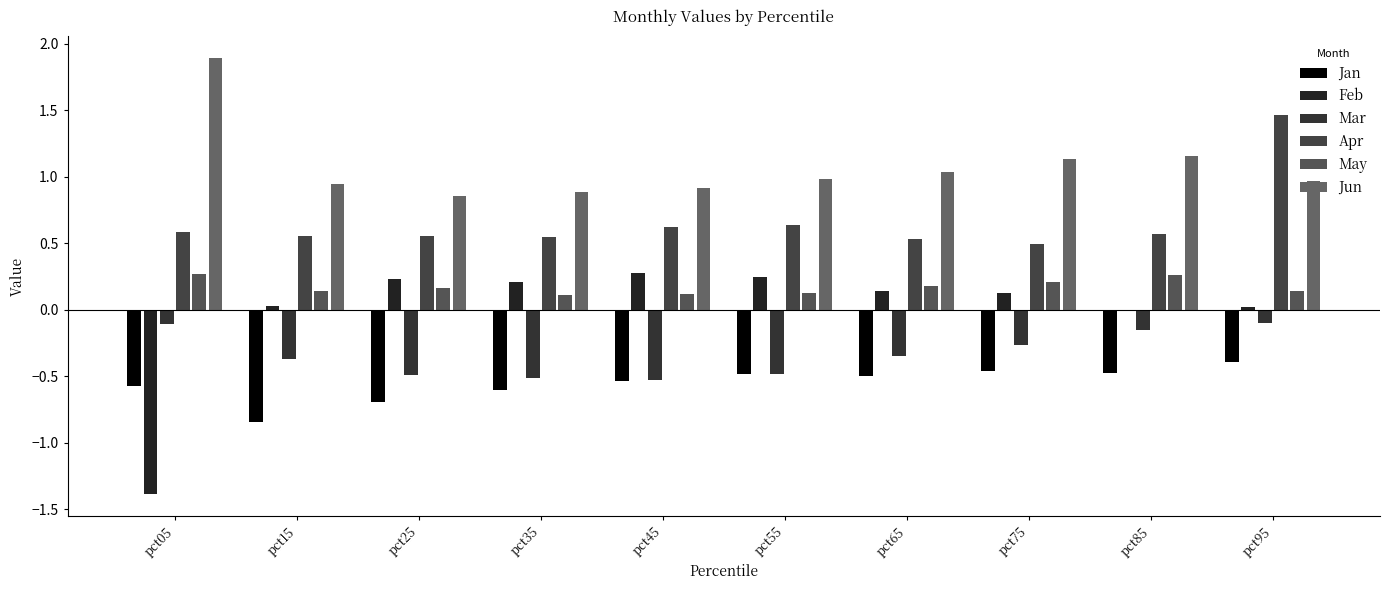

Reading right to left, extract all data points from this chart.

Jan: -0.4	-0.5	-0.5	-0.5	-0.5	-0.5	-0.6	-0.7	-0.8	-0.6
Feb: 0.0	0.0	0.1	0.1	0.2	0.3	0.2	0.2	0.0	-1.4
Mar: -0.1	-0.1	-0.3	-0.3	-0.5	-0.5	-0.5	-0.5	-0.4	-0.1
Apr: 1.5	0.6	0.5	0.5	0.6	0.6	0.5	0.6	0.6	0.6
May: 0.1	0.3	0.2	0.2	0.1	0.1	0.1	0.2	0.1	0.3
Jun: 1.0	1.2	1.1	1.0	1.0	0.9	0.9	0.9	1.0	1.9